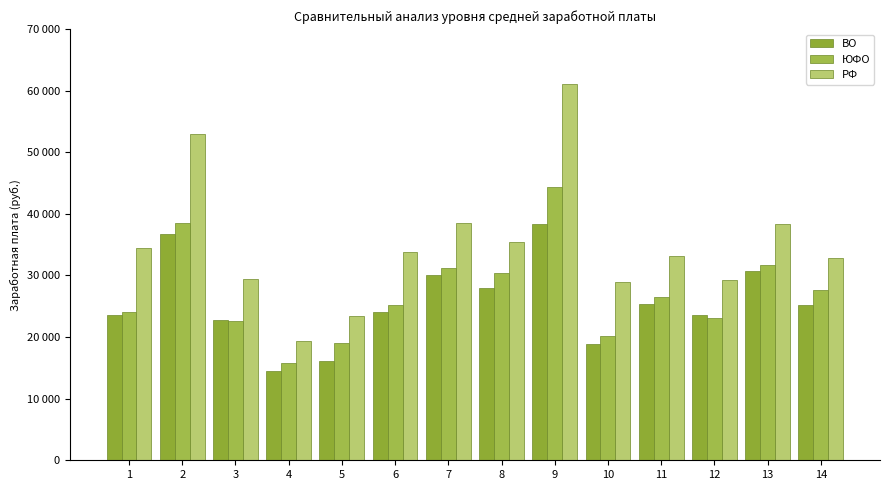

Which series changed the most between 3 and 10?

ВО